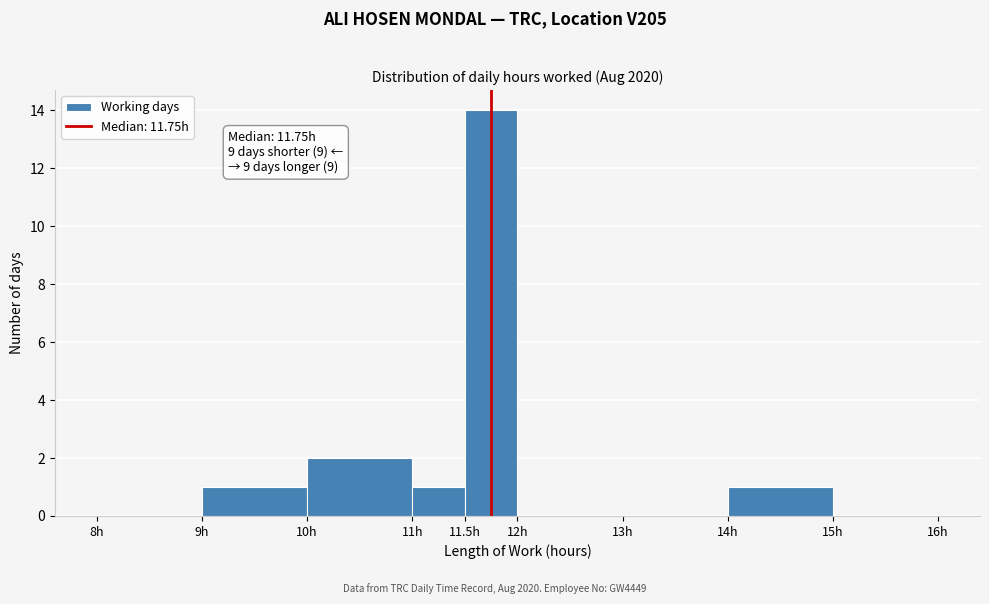

Which range on the x-axis has the tallest bar?

11.5 to 12.0